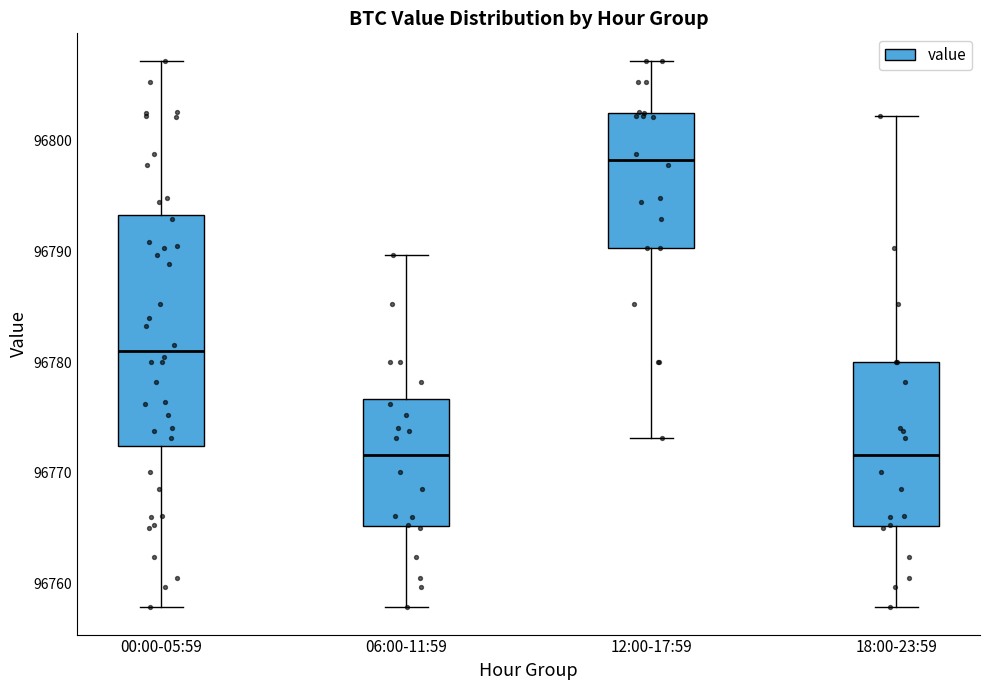

Reading left to right, read every box against the y-axis: the position of its median line, the range the box covers, and the ends of its whiskers. The values are not printed on the chart, so give them approximately, as read against the axis.

00:00-05:59: median 96781, box 96772 to 96793, whiskers 96758 to 96807
06:00-11:59: median 96772, box 96765 to 96777, whiskers 96758 to 96790
12:00-17:59: median 96798, box 96790 to 96802, whiskers 96773 to 96807
18:00-23:59: median 96772, box 96765 to 96780, whiskers 96758 to 96802